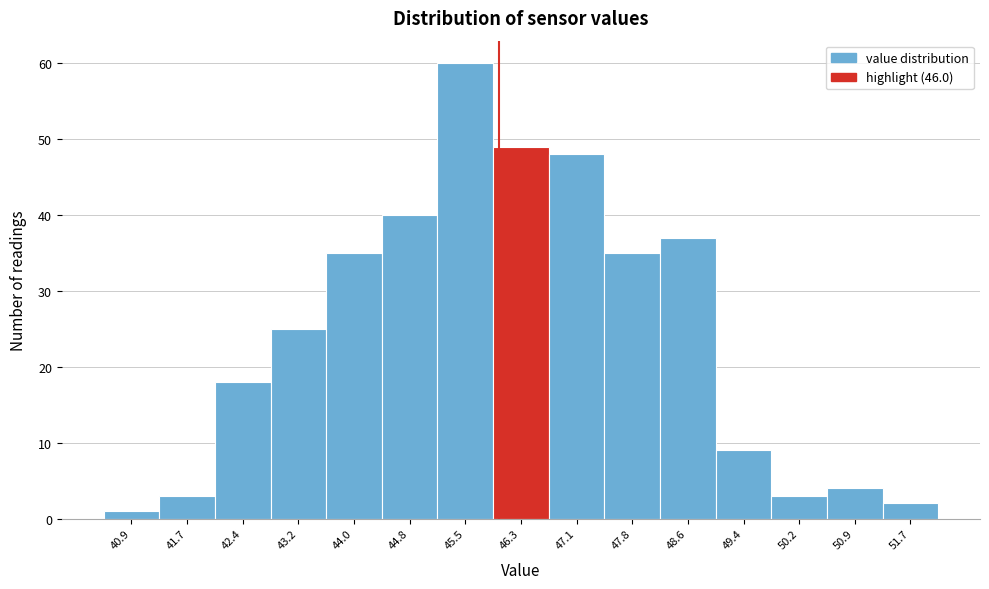

How tall is the bar that spans 50.6 to 51.3 on the x-axis? Neither the bar edges nor the heights are printed on the chart, so give them approximately, as read against the axes.

4